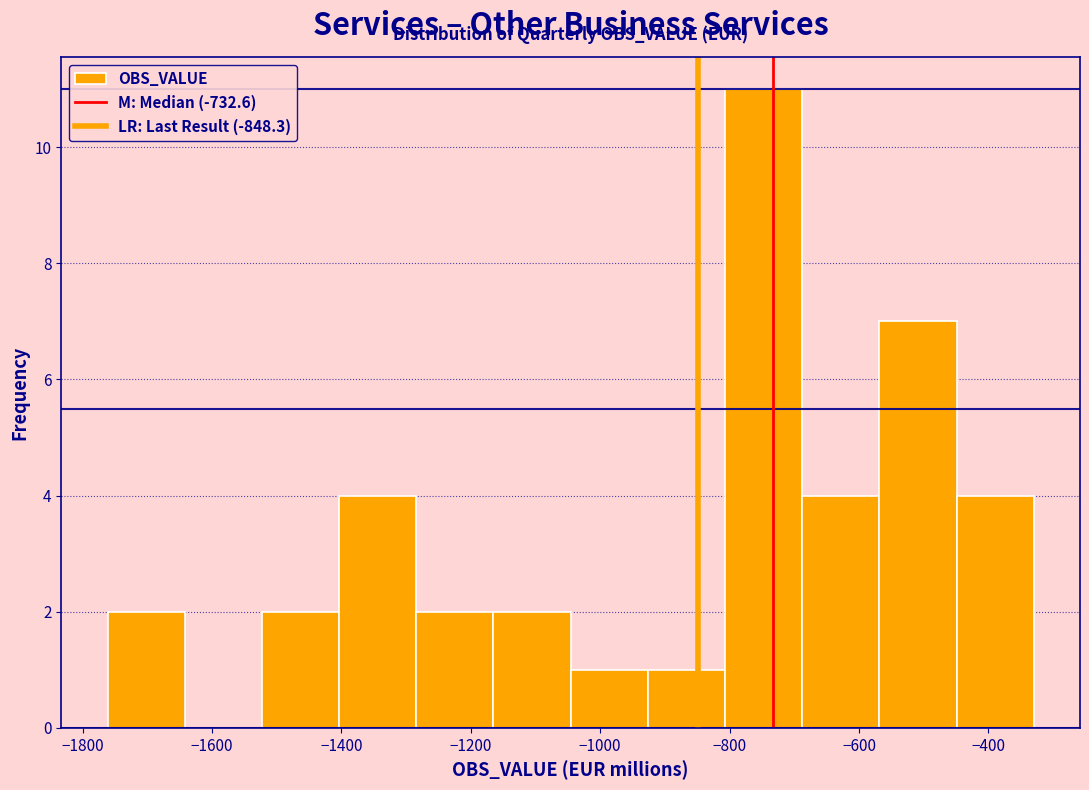

Reading left to right, list every bar in this chart as the range it spans on the x-axis followed by its height. Neither the bar edges nor the heights are printed on the chart, so give them approximately, as read against the axes.

-1760 to -1640: 2
-1640 to -1520: 0
-1520 to -1400: 2
-1400 to -1280: 4
-1280 to -1160: 2
-1160 to -1040: 2
-1040 to -920: 1
-920 to -800: 1
-800 to -680: 11
-680 to -560: 4
-560 to -440: 7
-440 to -320: 4